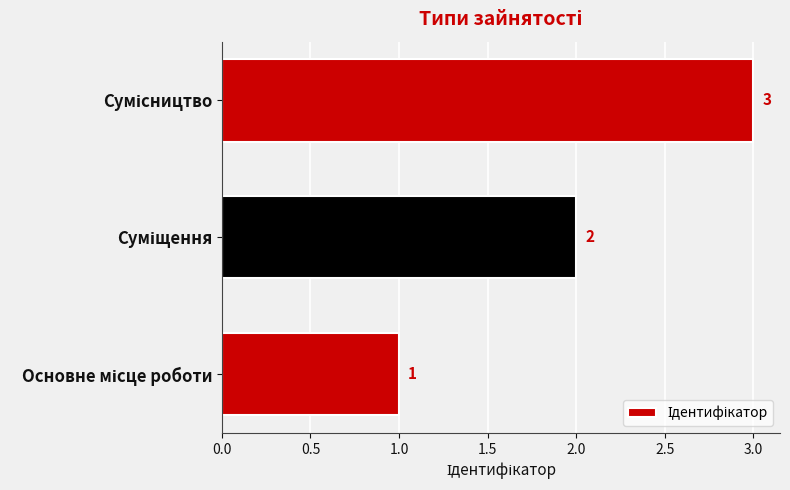

What is the greatest value displayed?

3